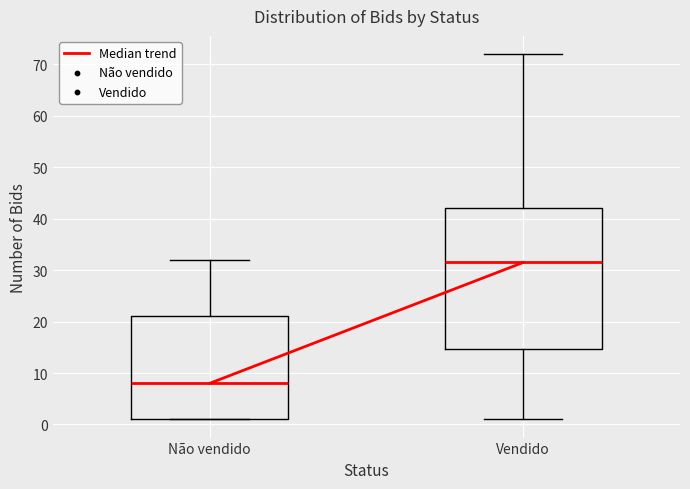

Reading left to right, transcribe this box plot: for each box, give where its median line is, the range the box spans, and where its two whiskers end, as read against the y-axis. The values are not printed on the chart, so give them approximately, as read against the axis.

Não vendido: median 8, box 1 to 21, whiskers 1 to 32
Vendido: median 32, box 15 to 42, whiskers 1 to 72